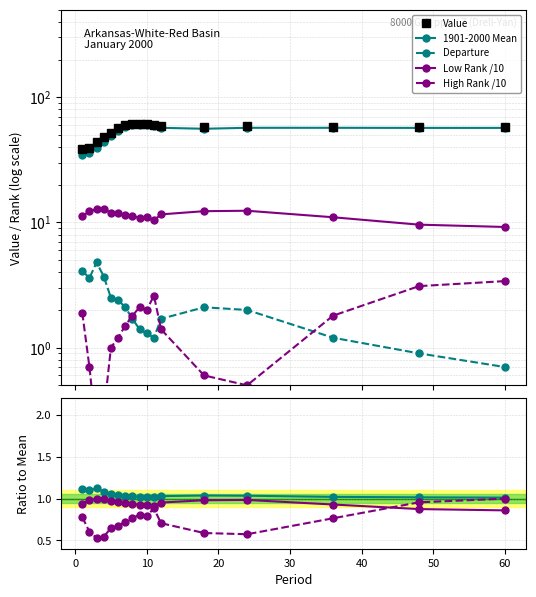

Rank the categories by High Rank value from highest to lowest.

60, 48, 11, 9, 10, 1, 8, 36, 7, 12, 6, 5, 2, 18, 24, 4, 3